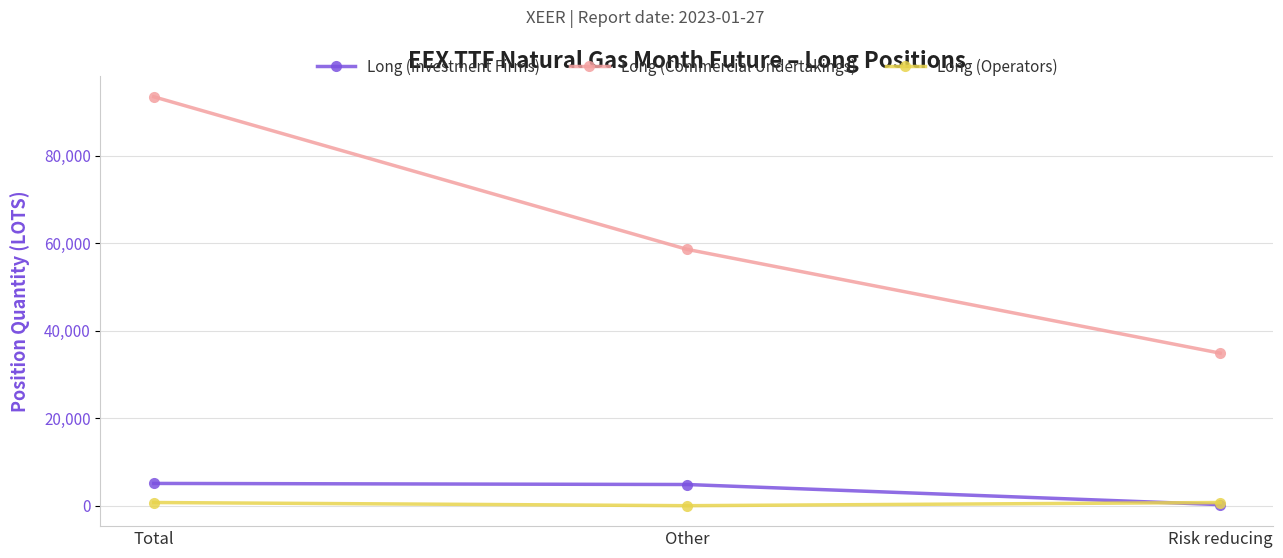

Rank the series at Total from lowest to highest value.

Long (Operators), Long (Investment Firms), Long (Commercial Undertakings)